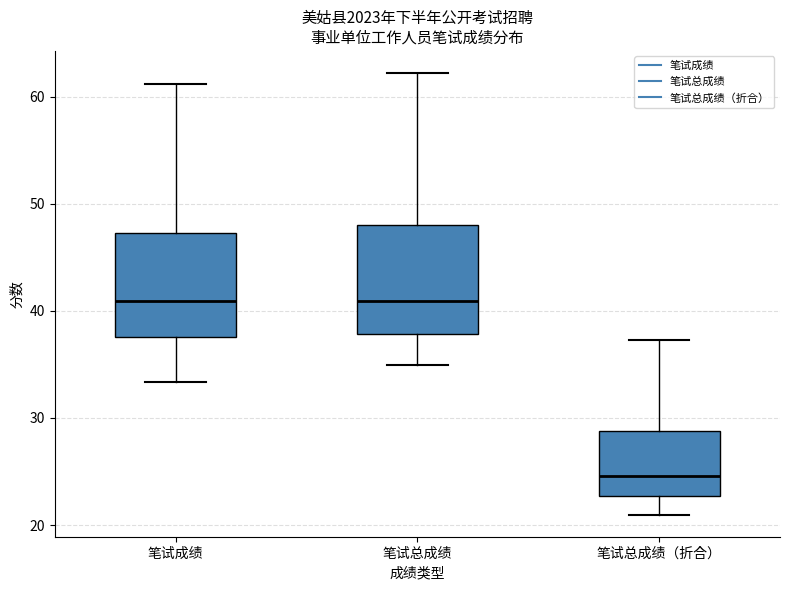

Reading left to right, read every box against the y-axis: the position of its median line, the range the box covers, and the ends of its whiskers. The values are not printed on the chart, so give them approximately, as read against the axis.

笔试成绩: median 41, box 38 to 47, whiskers 33 to 61
笔试总成绩: median 41, box 38 to 48, whiskers 35 to 62
笔试总成绩（折合）: median 25, box 23 to 29, whiskers 21 to 37